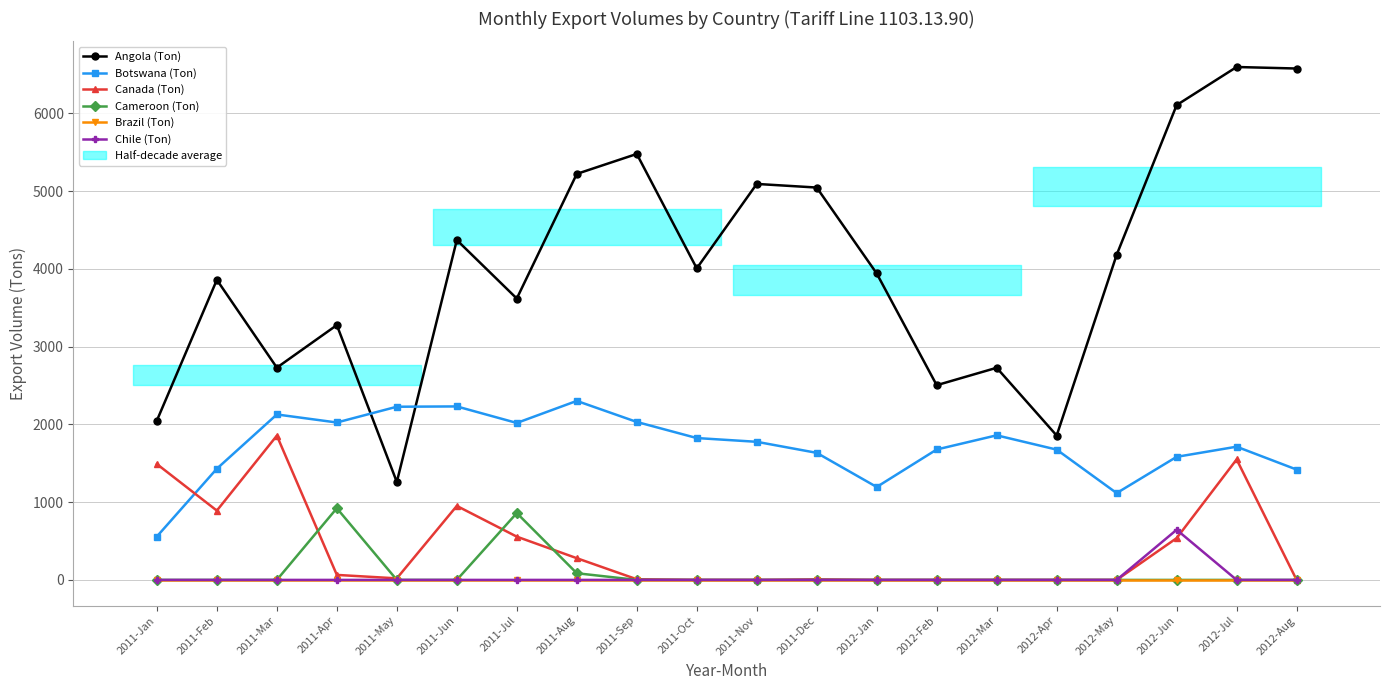

Read the Cameroon (Ton) value at 2011-Apr.

922.1